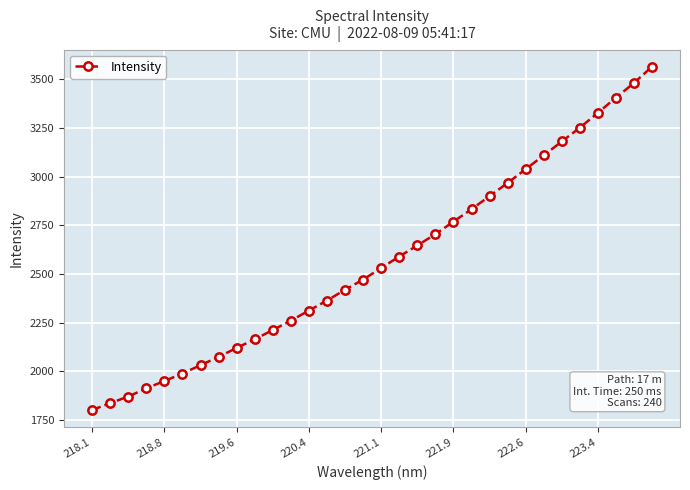

What is the minimum value shown in the chart?

1801.9